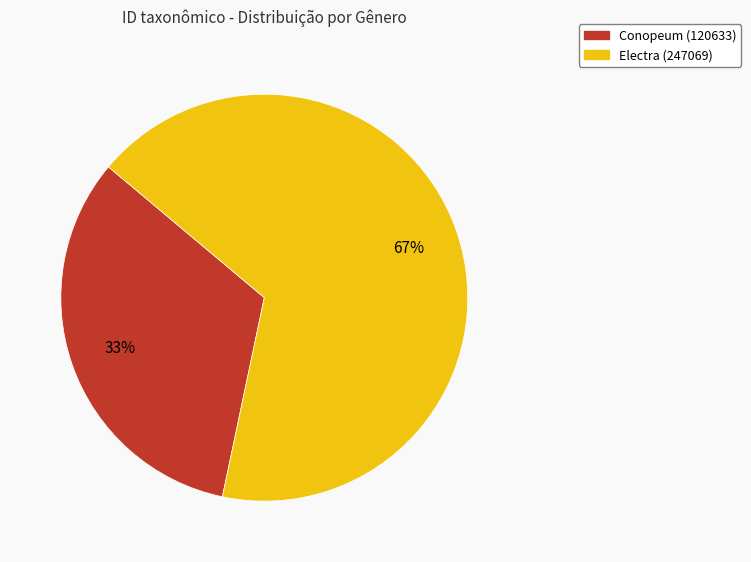

Is the sum of Electra (247069) and Conopeum (120633) greater than half?

Yes